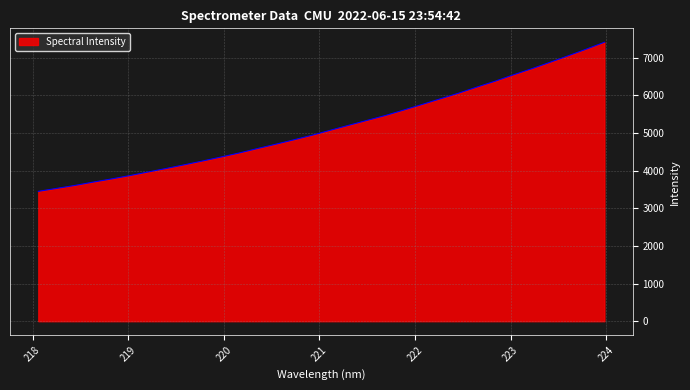

What is the maximum value shown in the chart?

7405.2